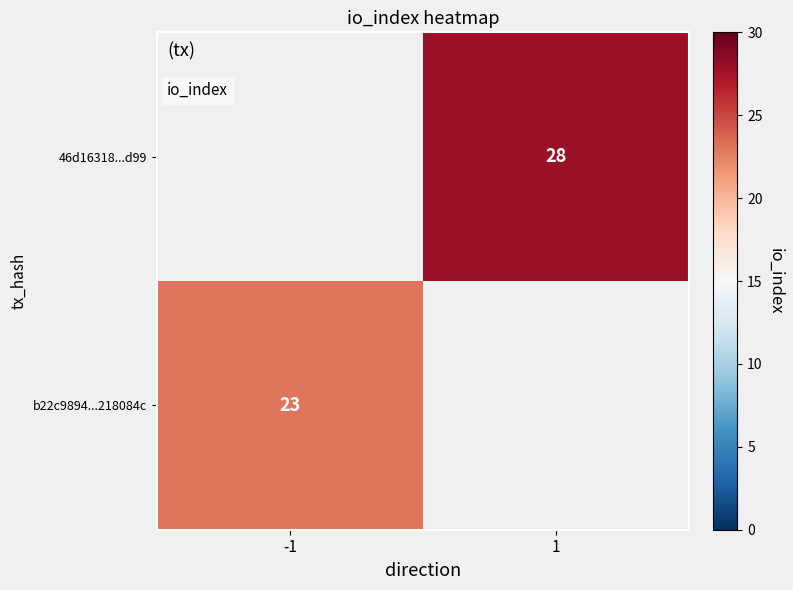

At which category does the chart reach its minimum across all series?

-1